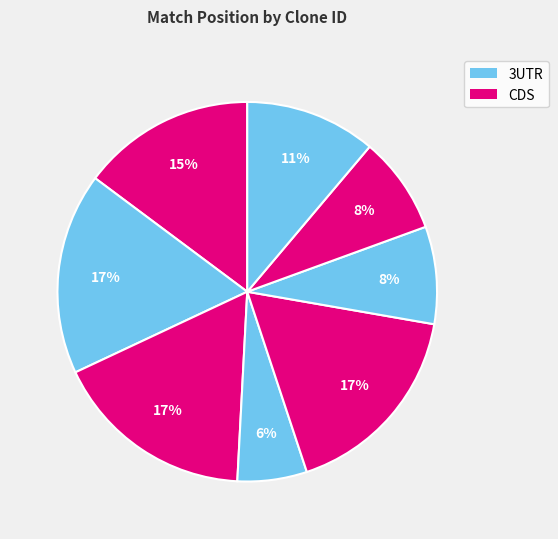

Count the number of slices in the pie.

8